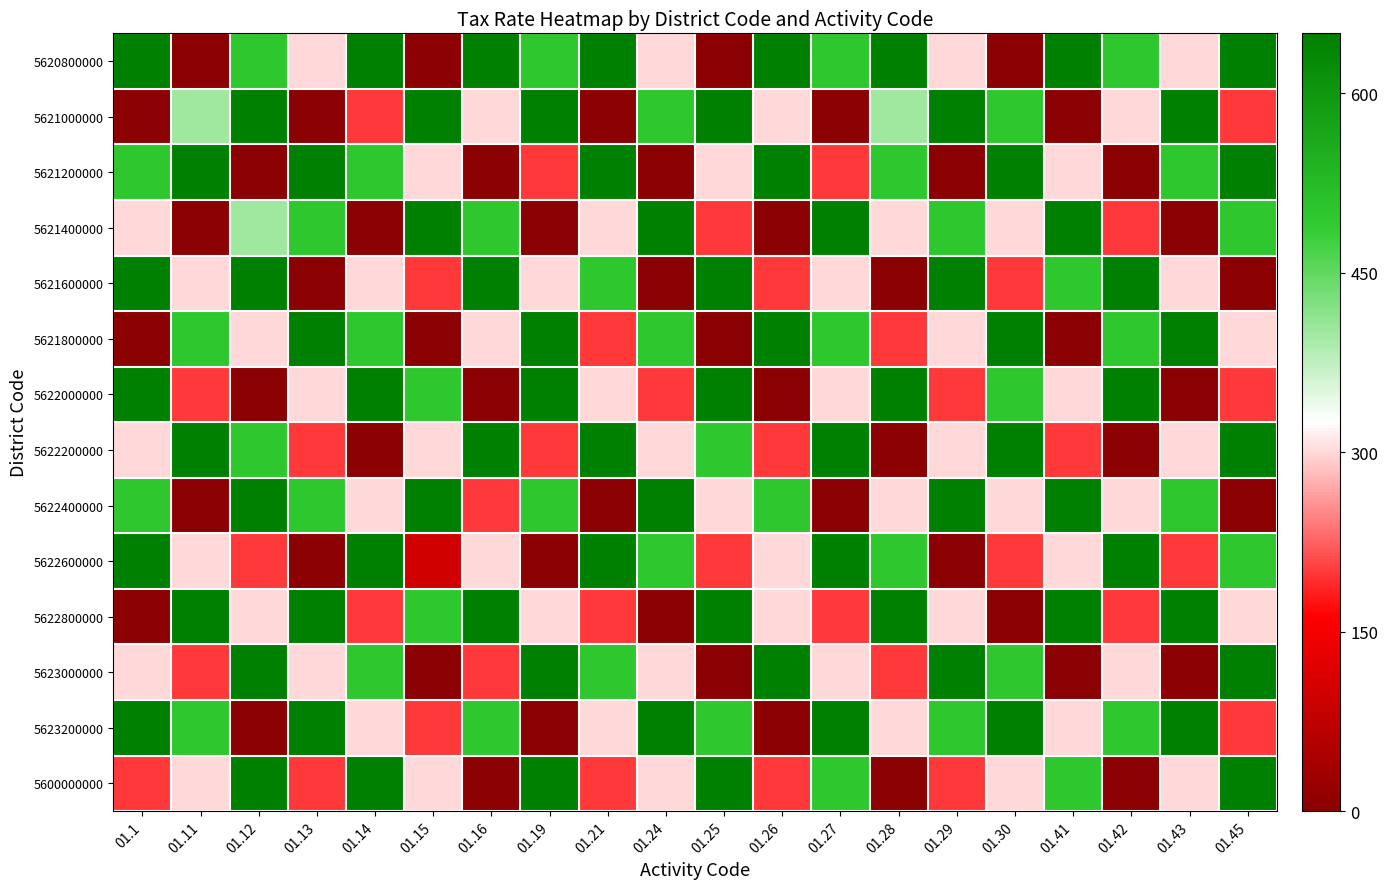

What is the total value across all series at 01.13?

4900